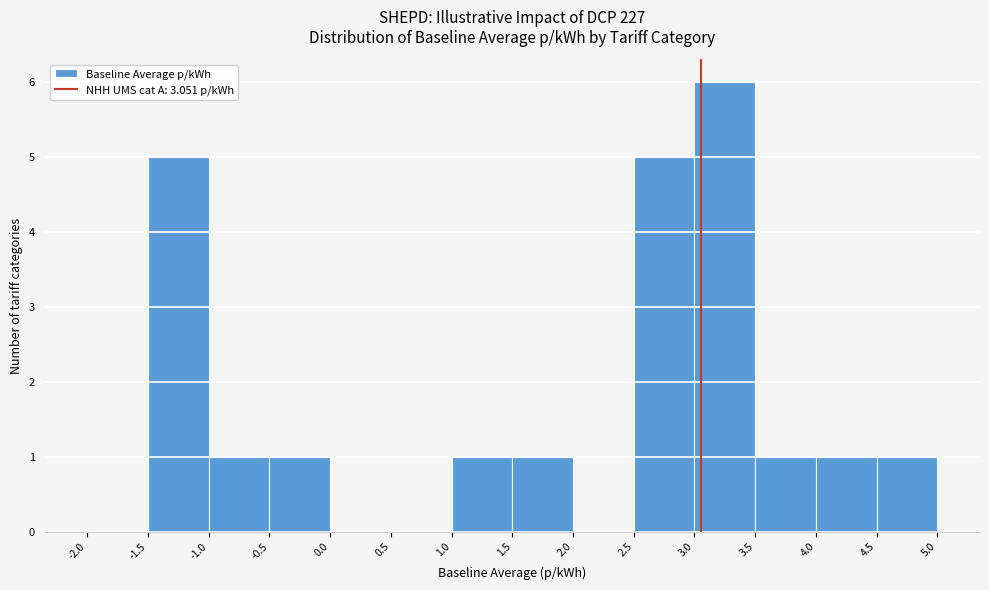

Reading left to right, transcribe this chart: for each bar, give the range it covers on the x-axis and its height. The values are not printed on the chart, so give them approximately, as read against the axis.

-2.0 to -1.5: 0
-1.5 to -1.0: 5
-1.0 to -0.5: 1
-0.5 to 0.0: 1
0.0 to 0.5: 0
0.5 to 1.0: 0
1.0 to 1.5: 1
1.5 to 2.0: 1
2.0 to 2.5: 0
2.5 to 3.0: 5
3.0 to 3.5: 6
3.5 to 4.0: 1
4.0 to 4.5: 1
4.5 to 5.0: 1